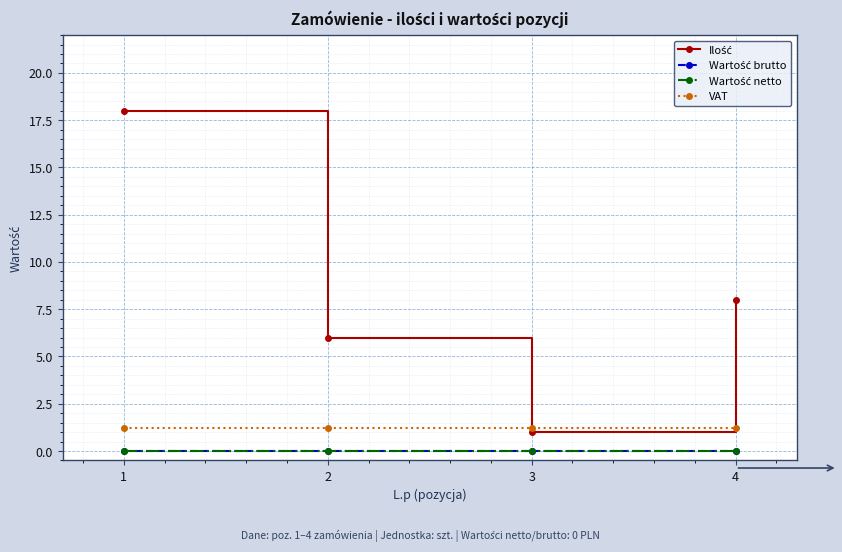

Where do VAT and Ilość first cross each other?

2 and 3